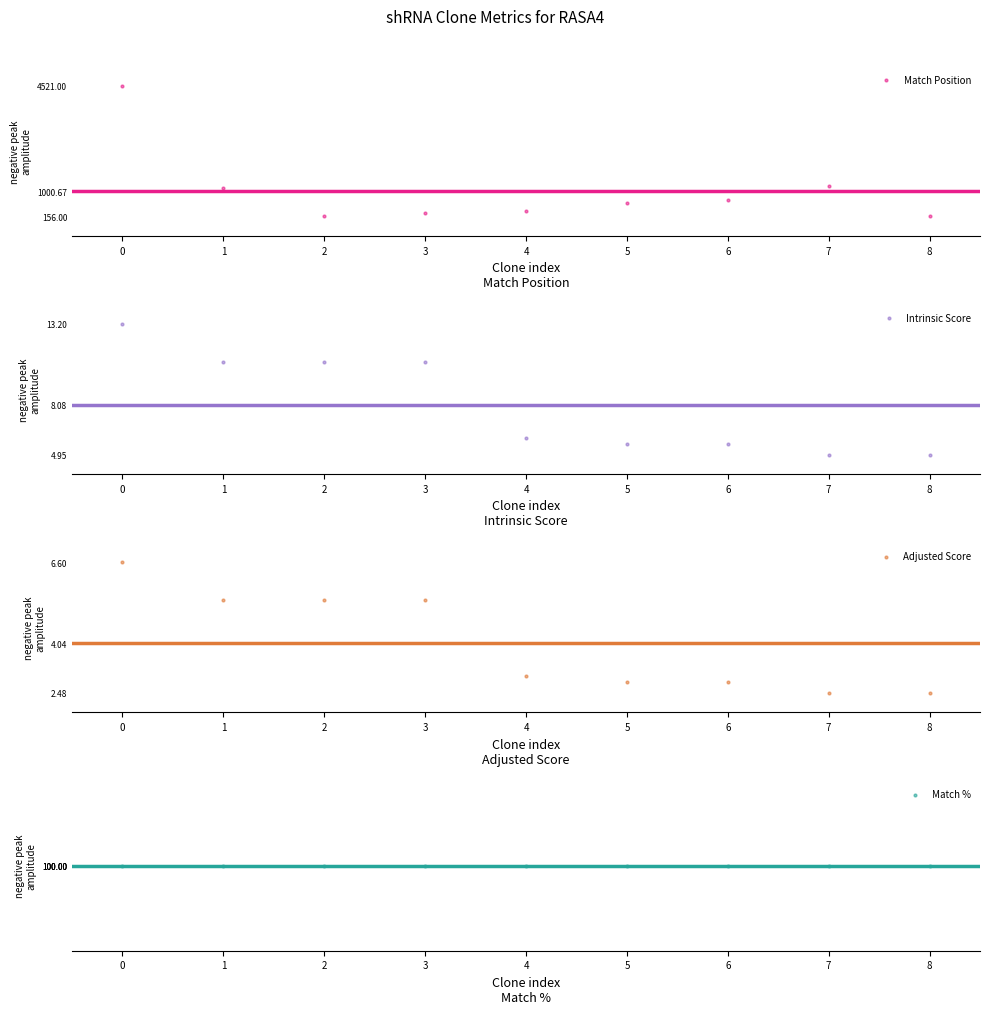

What are all the series names shown in the legend?

Match Position, Intrinsic Score, Adjusted Score, Match %